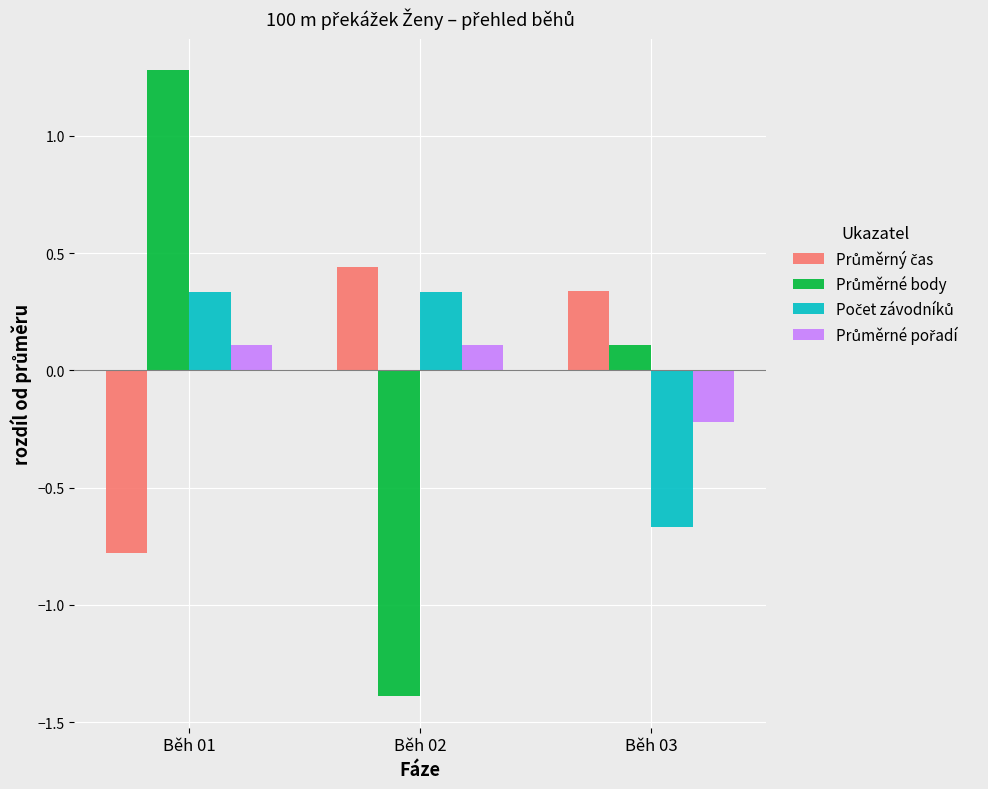

At how many categories does at least one series exceed 0?

3